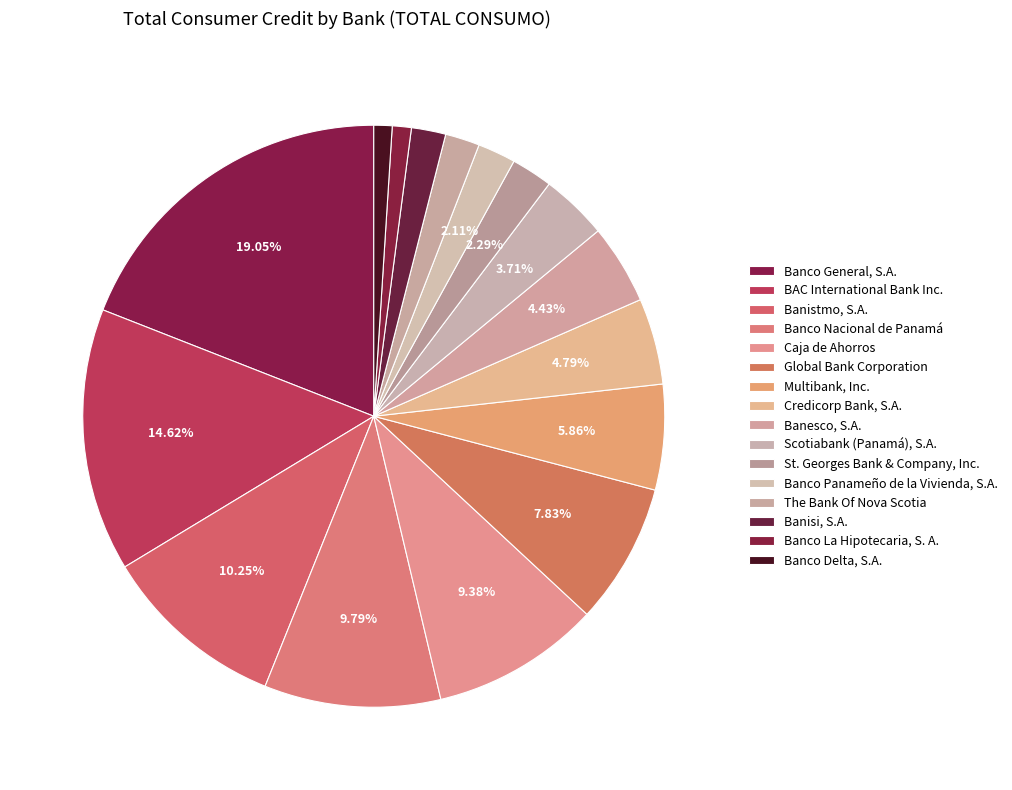

How many segments does this pie chart have?

16